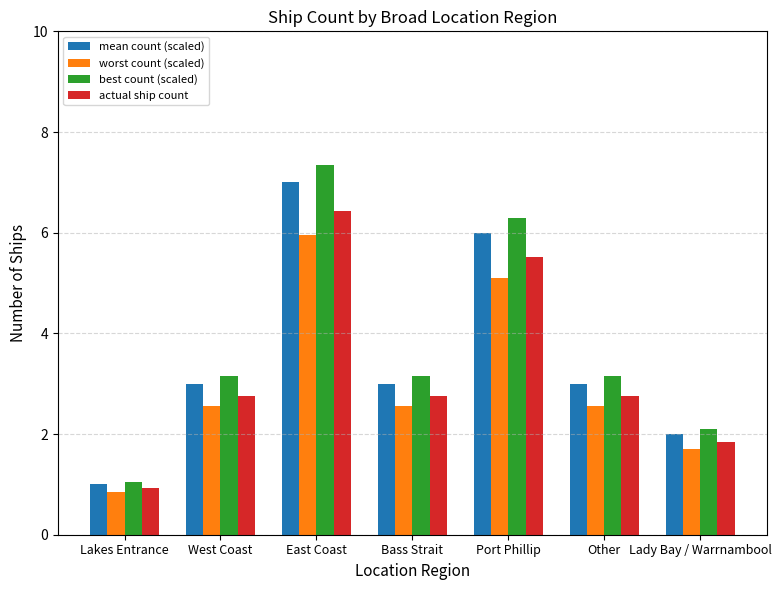

What is the highest value of the best count (scaled) series?

7.4